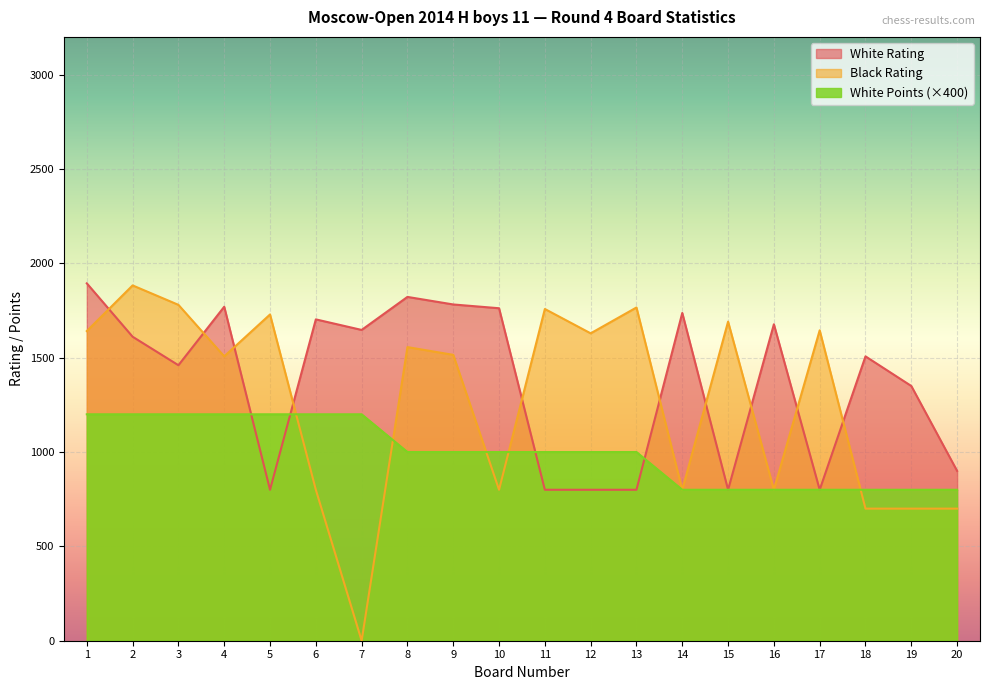

Is it true that White Rating equals 1822 at 8?

True